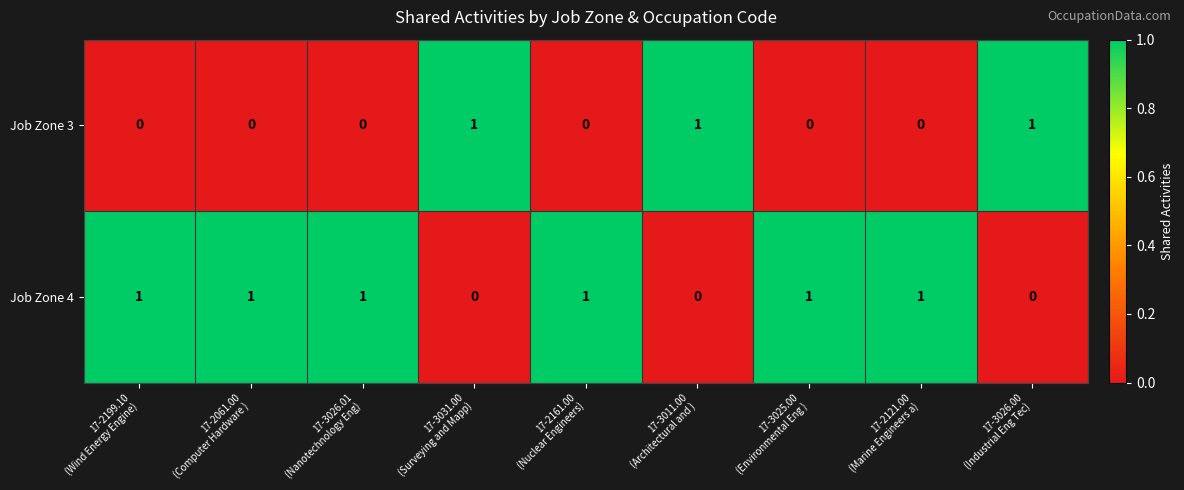

Reading right to left, extract all data points from this chart.

Job Zone 3: 1	0	0	1	0	1	0	0	0
Job Zone 4: 0	1	1	0	1	0	1	1	1